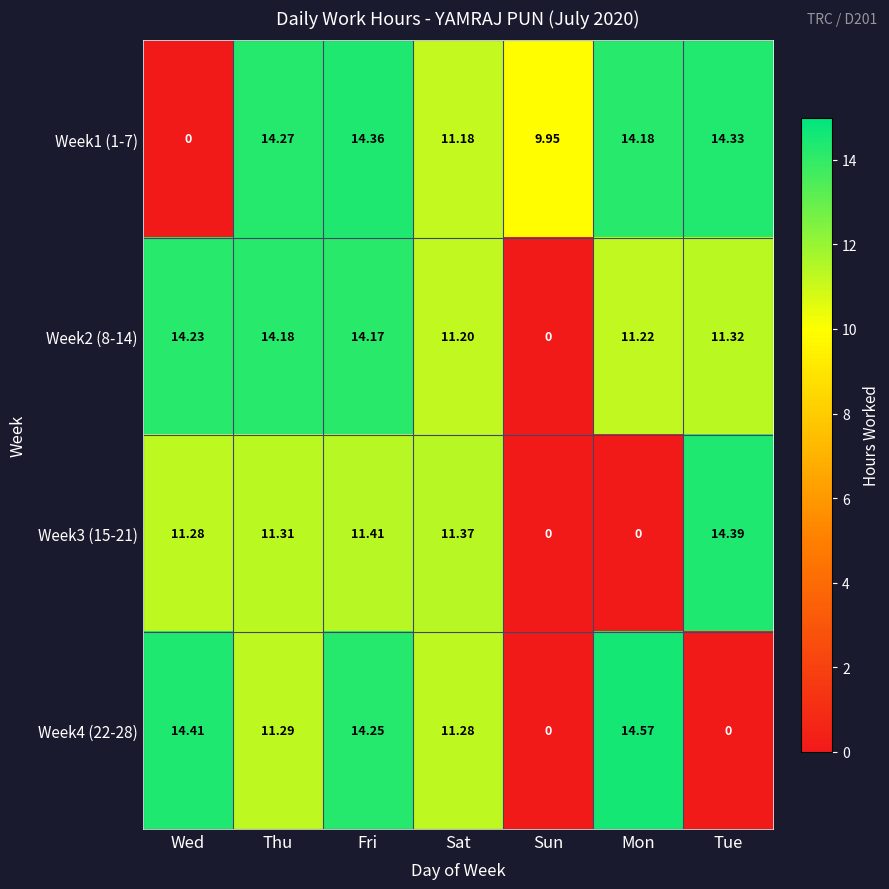

Which label corresponds to the largest value in the chart?

Mon